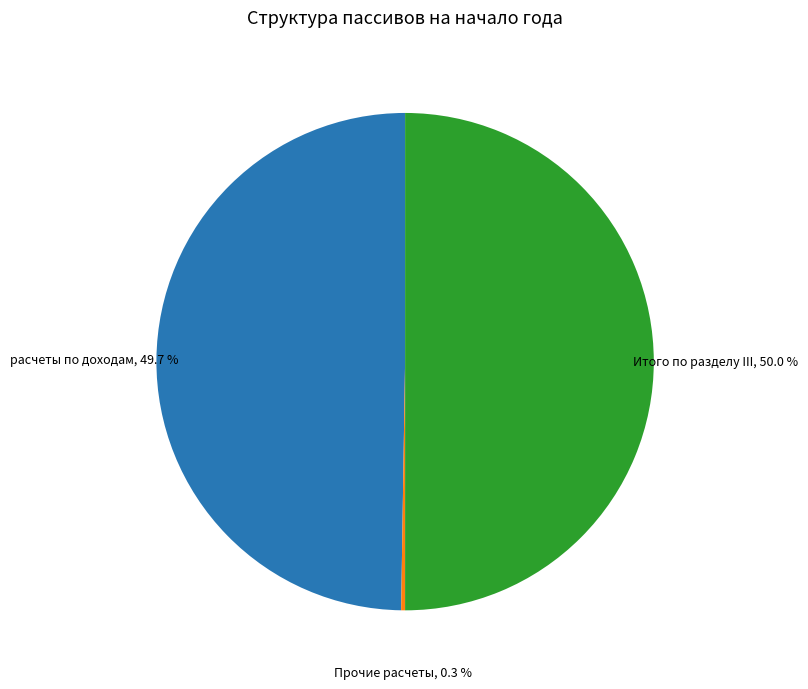

Count the number of slices in the pie.

3